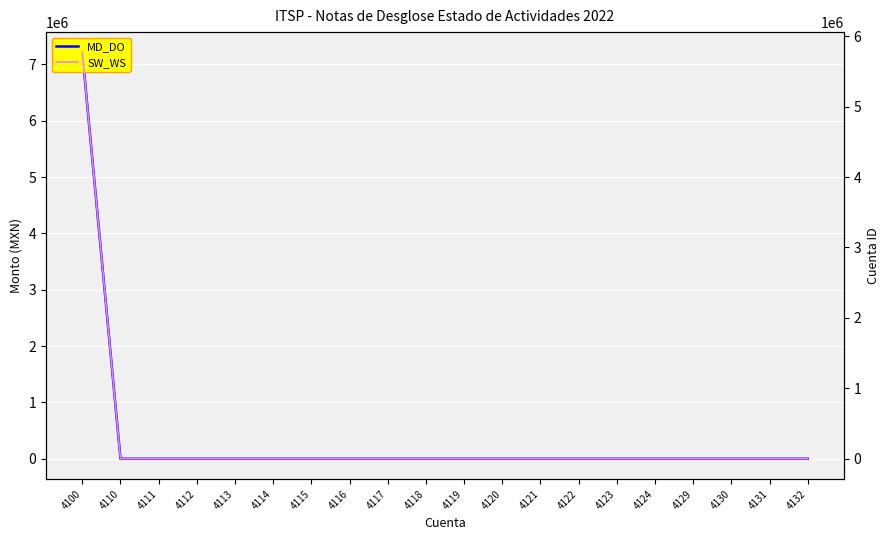

What is the average value of the MD_DO series?

360609.7